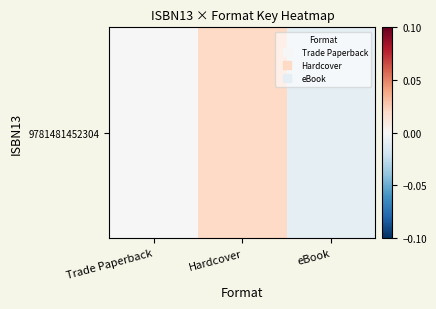

How many negative values are there?

1